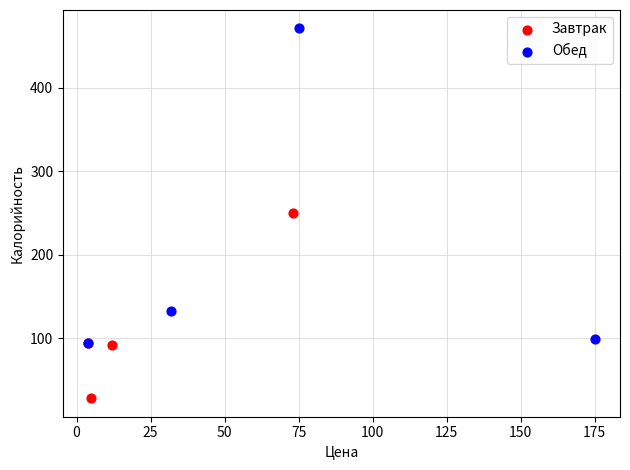

Which series has the largest Y range (max minus min)?

Обед